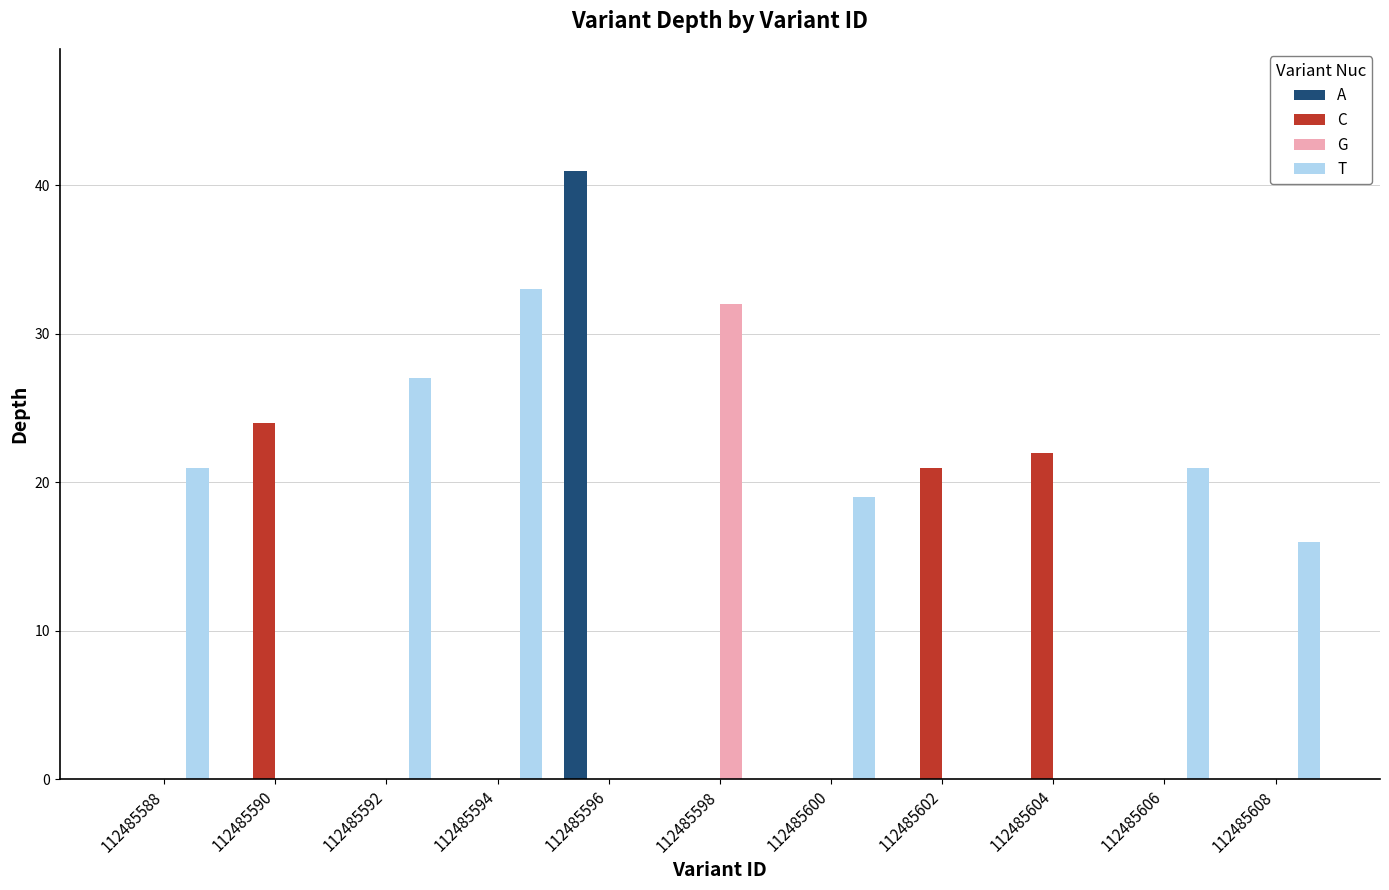

What is the sum of all G values?

32